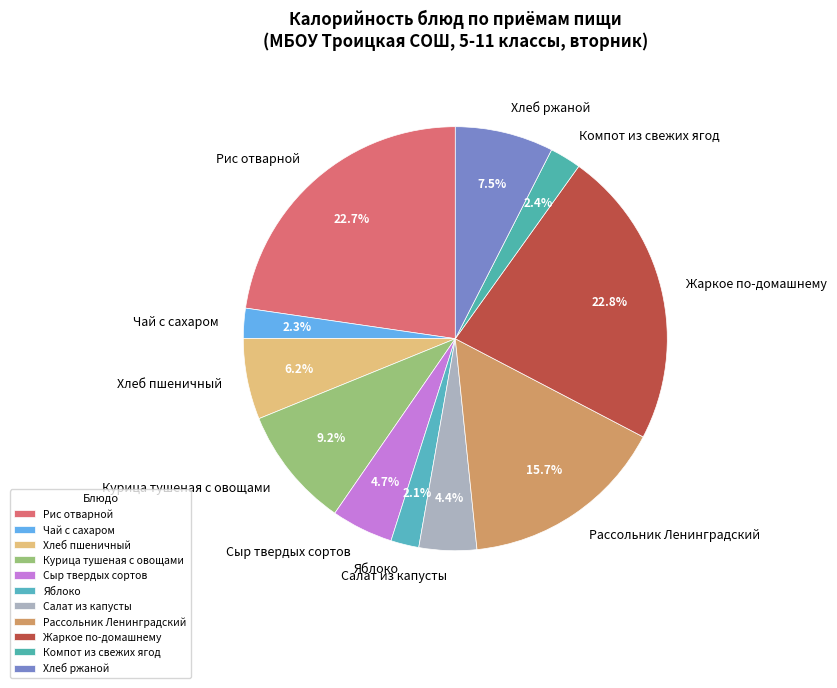

What is the ratio of the value at Жаркое по-домашнему to the value at Хлеб ржаной?

3.0